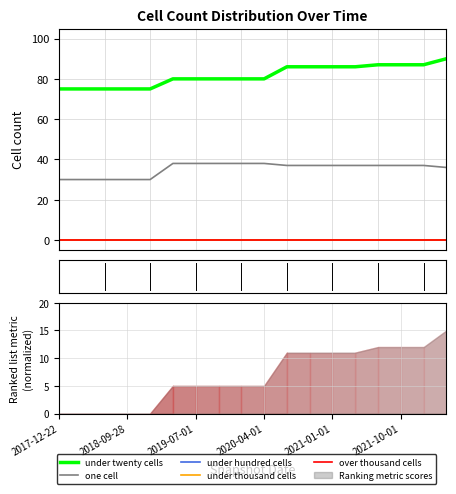

How many lines are shown in the chart?

5